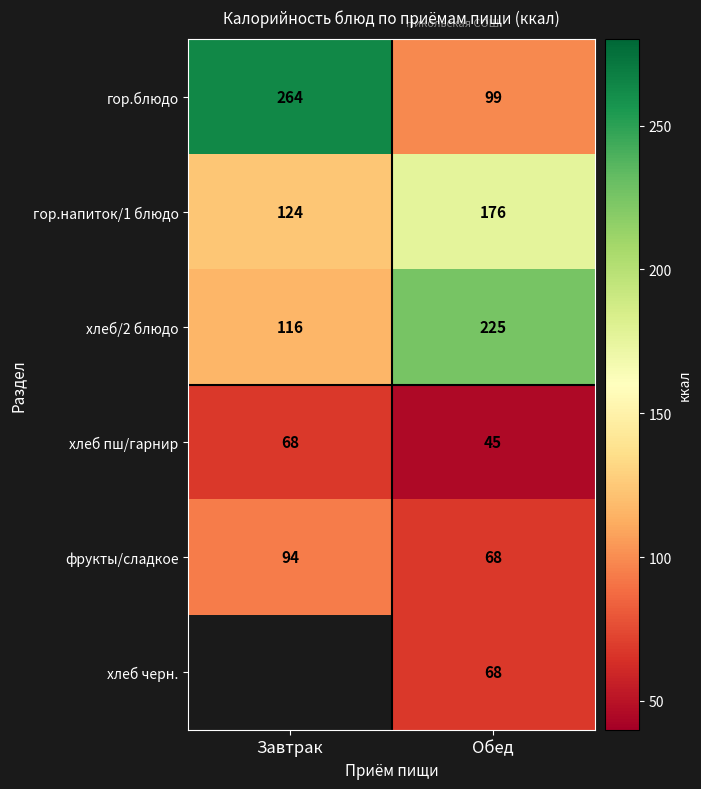

Where is гор.напиток/1 блюдо nearest to the value 150?

Завтрак